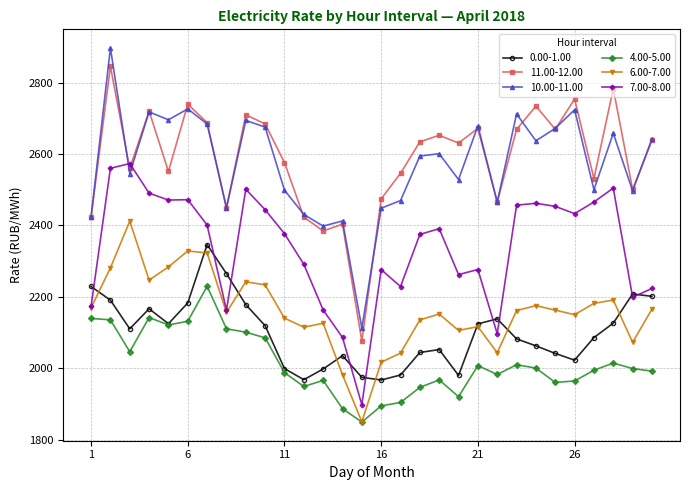

Which series has the widest spread of values?

10.00-11.00